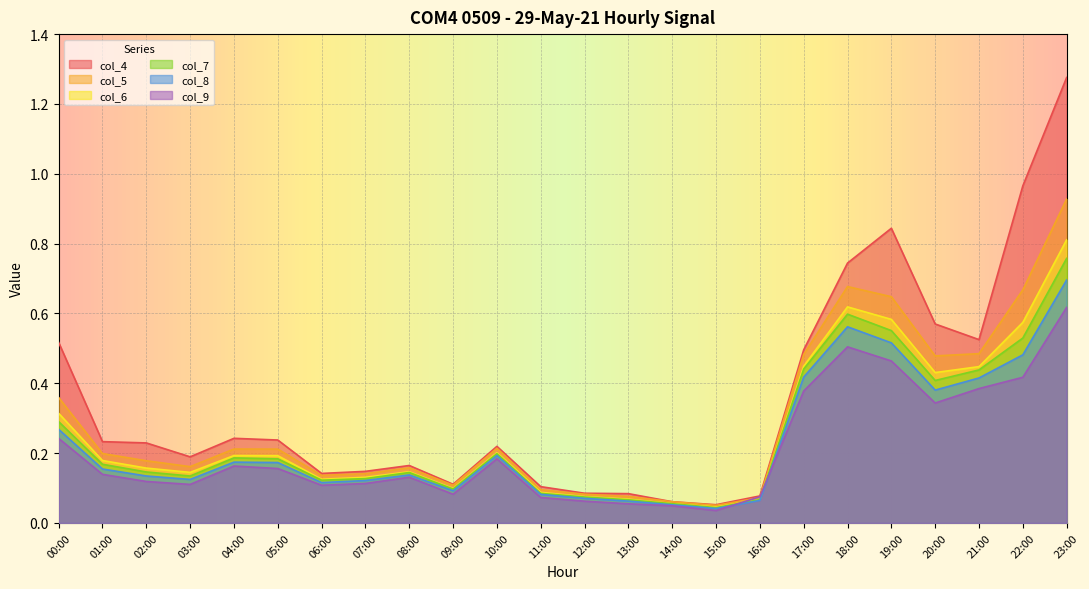

Reading left to right, transcribe all the data shown in this chart.

col_4: 00:00=0.5	01:00=0.2	02:00=0.2	03:00=0.2	04:00=0.2	05:00=0.2	06:00=0.1	07:00=0.1	08:00=0.2	09:00=0.1	10:00=0.2	11:00=0.1	12:00=0.1	13:00=0.1	14:00=0.1	15:00=0.1	16:00=0.1	17:00=0.5	18:00=0.7	19:00=0.8	20:00=0.6	21:00=0.5	22:00=1.0	23:00=1.3
col_5: 00:00=0.4	01:00=0.2	02:00=0.2	03:00=0.2	04:00=0.2	05:00=0.2	06:00=0.1	07:00=0.1	08:00=0.2	09:00=0.1	10:00=0.2	11:00=0.1	12:00=0.1	13:00=0.1	14:00=0.1	15:00=0.1	16:00=0.1	17:00=0.5	18:00=0.7	19:00=0.6	20:00=0.5	21:00=0.5	22:00=0.7	23:00=0.9
col_6: 00:00=0.3	01:00=0.2	02:00=0.2	03:00=0.1	04:00=0.2	05:00=0.2	06:00=0.1	07:00=0.1	08:00=0.1	09:00=0.1	10:00=0.2	11:00=0.1	12:00=0.1	13:00=0.1	14:00=0.1	15:00=0.0	16:00=0.1	17:00=0.4	18:00=0.6	19:00=0.6	20:00=0.4	21:00=0.4	22:00=0.6	23:00=0.8
col_7: 00:00=0.3	01:00=0.2	02:00=0.1	03:00=0.1	04:00=0.2	05:00=0.2	06:00=0.1	07:00=0.1	08:00=0.1	09:00=0.1	10:00=0.2	11:00=0.1	12:00=0.1	13:00=0.1	14:00=0.1	15:00=0.0	16:00=0.1	17:00=0.4	18:00=0.6	19:00=0.6	20:00=0.4	21:00=0.4	22:00=0.5	23:00=0.8
col_8: 00:00=0.3	01:00=0.2	02:00=0.1	03:00=0.1	04:00=0.2	05:00=0.2	06:00=0.1	07:00=0.1	08:00=0.1	09:00=0.1	10:00=0.2	11:00=0.1	12:00=0.1	13:00=0.1	14:00=0.1	15:00=0.0	16:00=0.1	17:00=0.4	18:00=0.6	19:00=0.5	20:00=0.4	21:00=0.4	22:00=0.5	23:00=0.7
col_9: 00:00=0.2	01:00=0.1	02:00=0.1	03:00=0.1	04:00=0.2	05:00=0.2	06:00=0.1	07:00=0.1	08:00=0.1	09:00=0.1	10:00=0.2	11:00=0.1	12:00=0.1	13:00=0.1	14:00=0.0	15:00=0.0	16:00=0.1	17:00=0.4	18:00=0.5	19:00=0.5	20:00=0.3	21:00=0.4	22:00=0.4	23:00=0.6